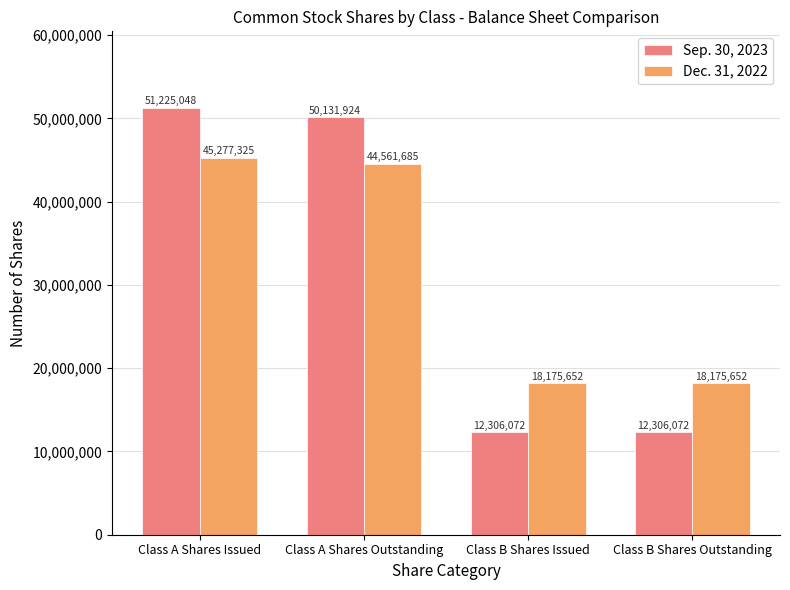

Rank the series at Class B Shares Outstanding from highest to lowest value.

Dec. 31, 2022, Sep. 30, 2023